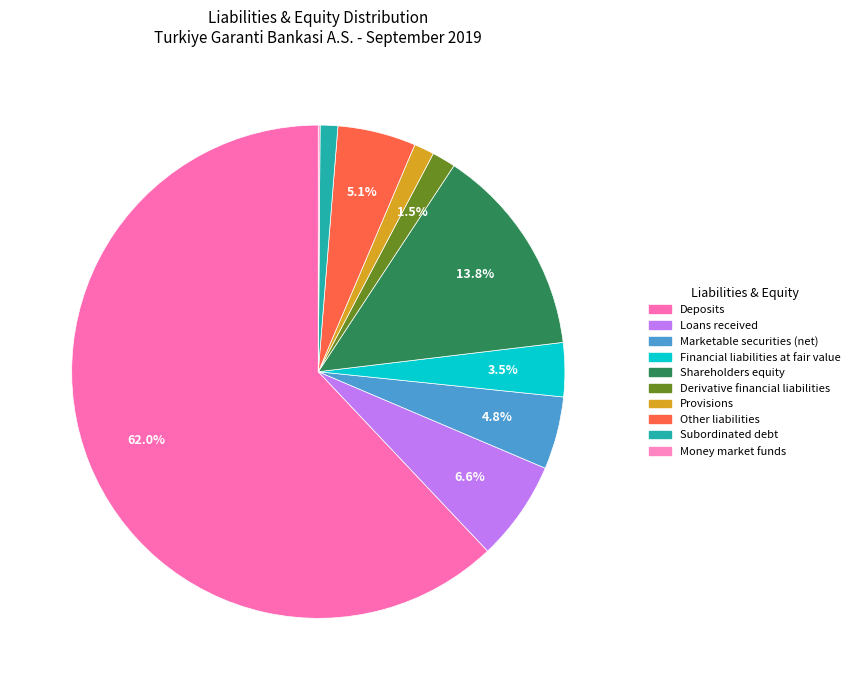

What percentage is the Shareholders equity slice, to the nearest percent?

14%